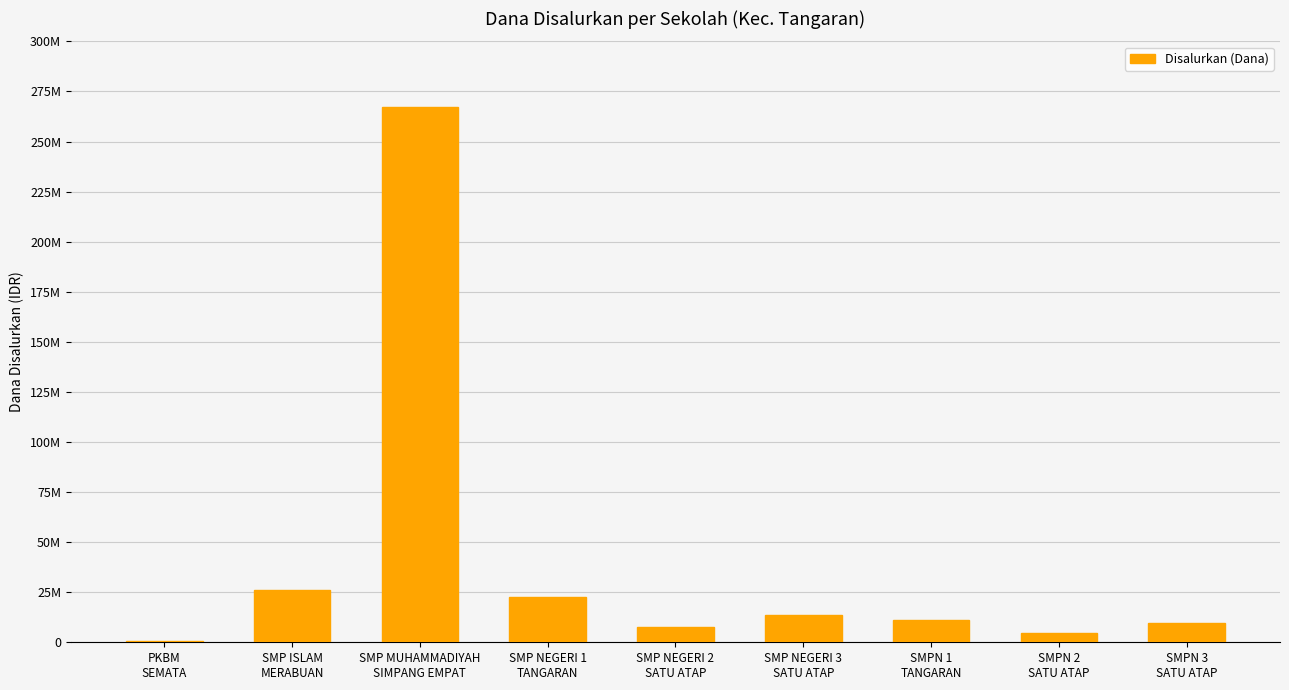

How many distinct data groups are displayed?

1